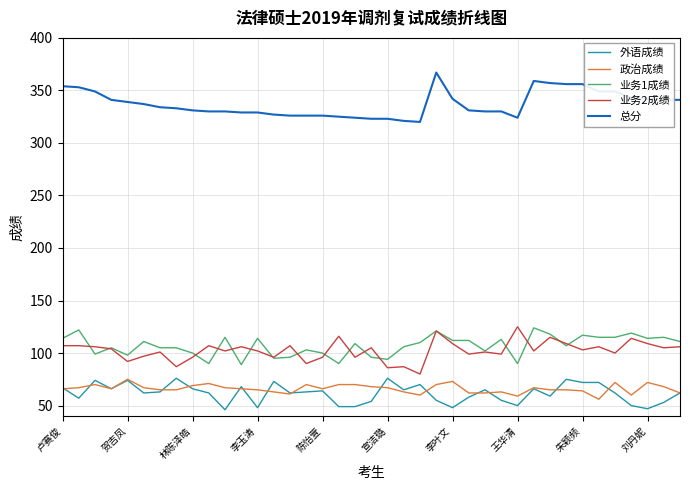

True or false: 政治成绩 and 总分 intersect in this chart.

False